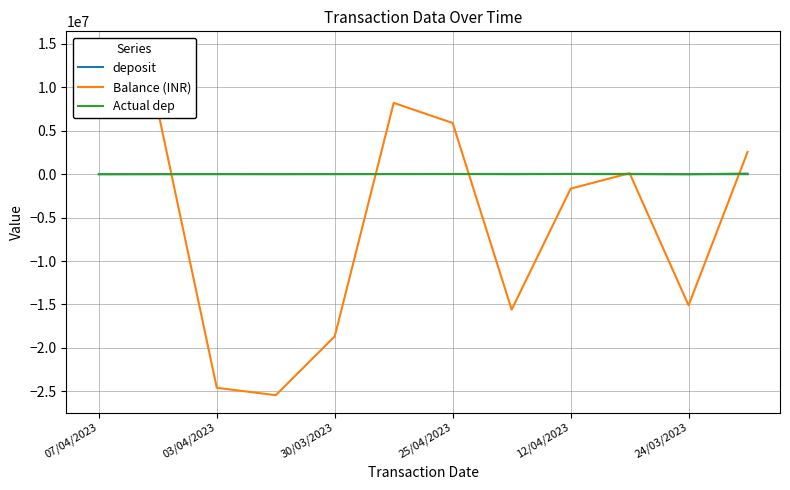

Which series ends up on top after the final intersection of Balance (INR) and deposit?

Balance (INR)